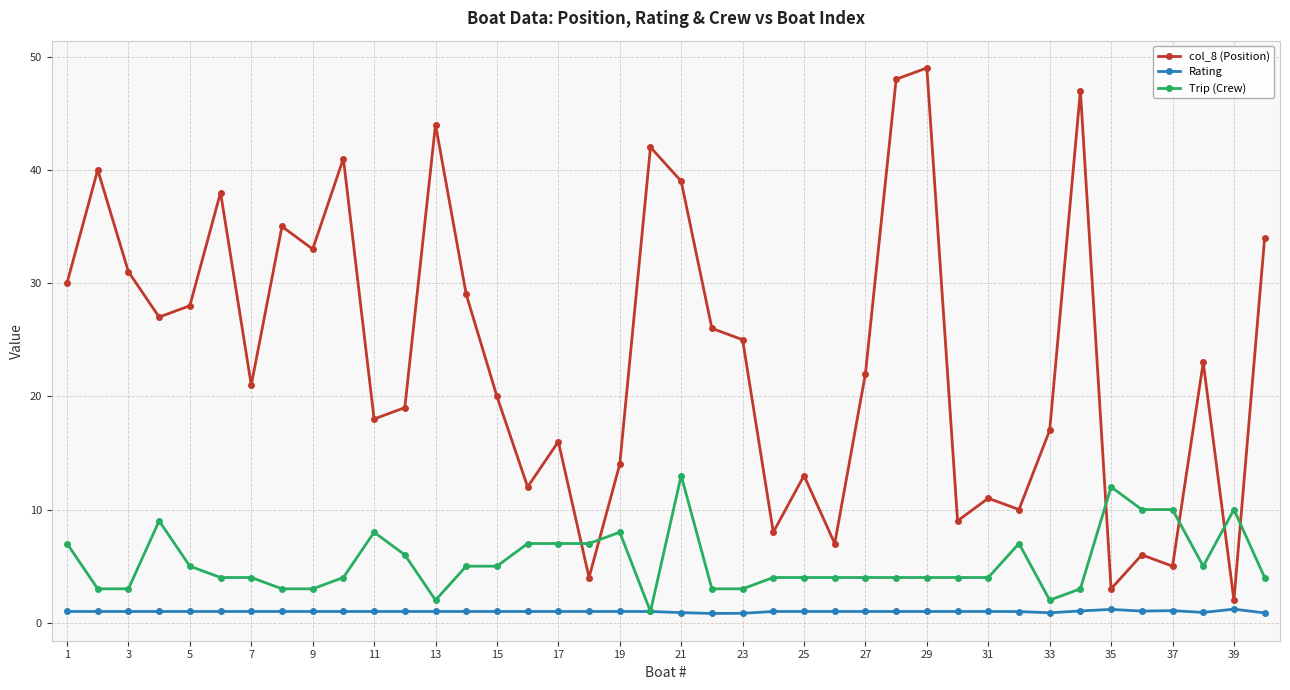

List the series in order of their overall mean, highest first.

col_8 (Position), Trip (Crew), Rating